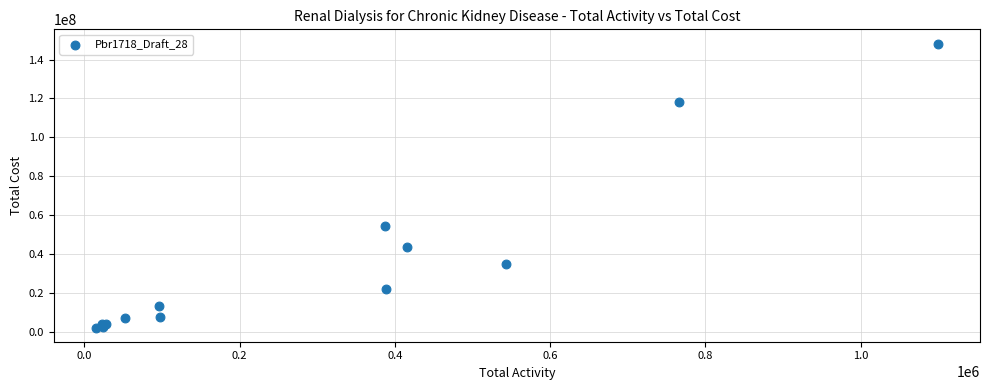

What Y value in the scatter plot is closest to 75262660?

54271425.8